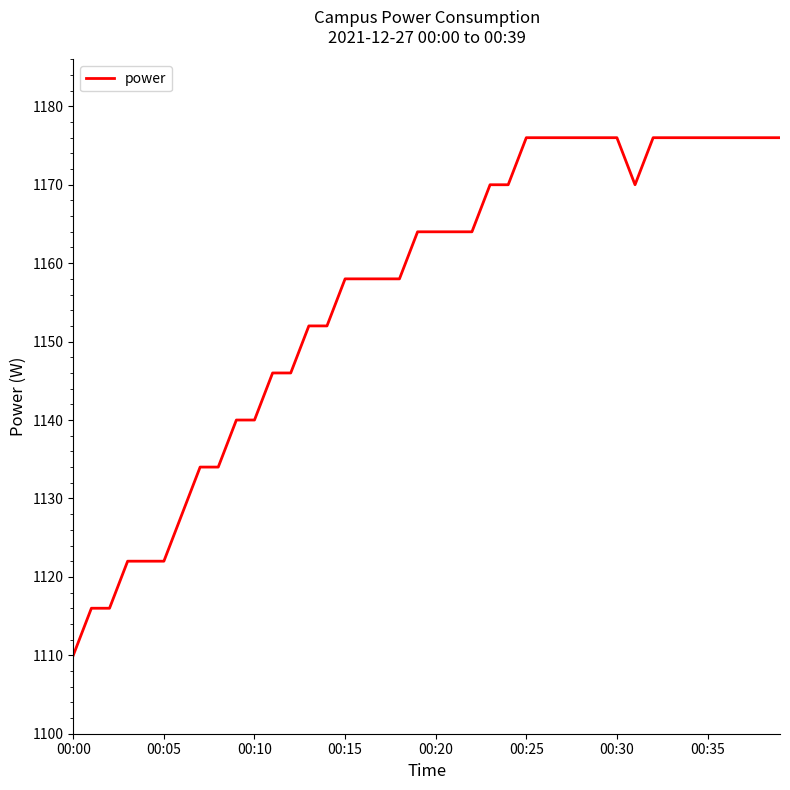

What is the difference between the maximum and minimum values?

66